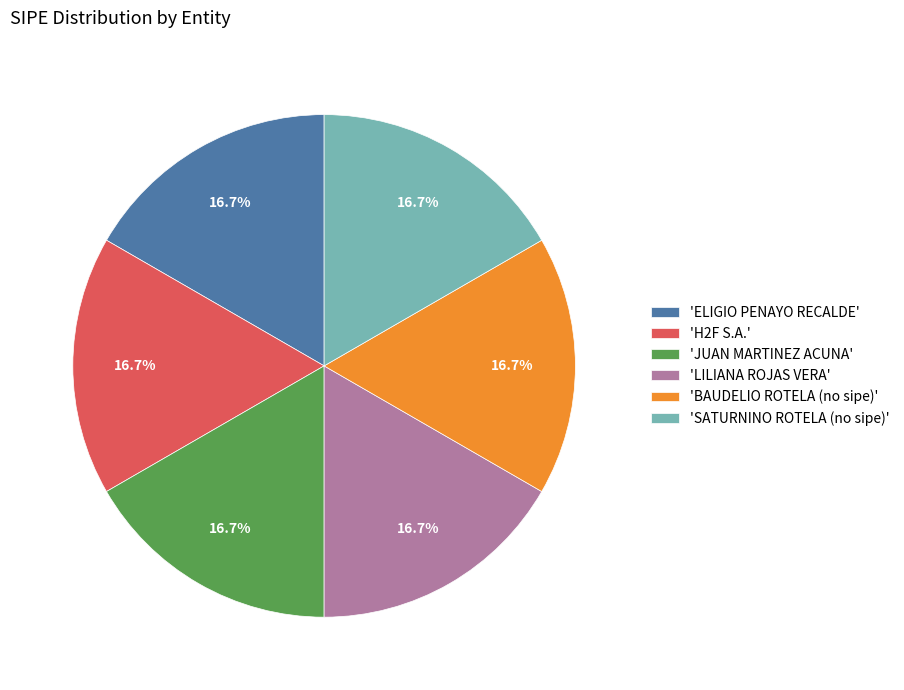

What is the total percentage of 'JUAN MARTINEZ ACUNA' and 'SATURNINO ROTELA (no sipe)'?

33.3%